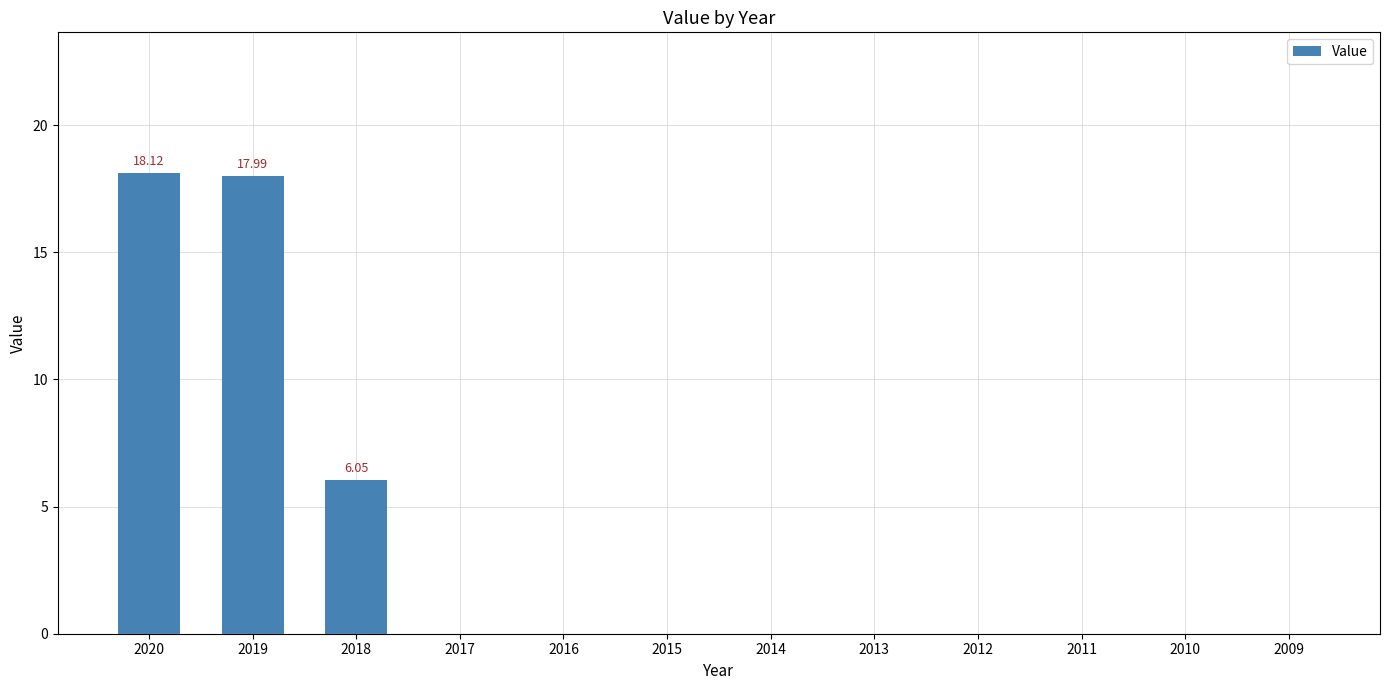

Between 2019 and 2015, which is larger?

2019